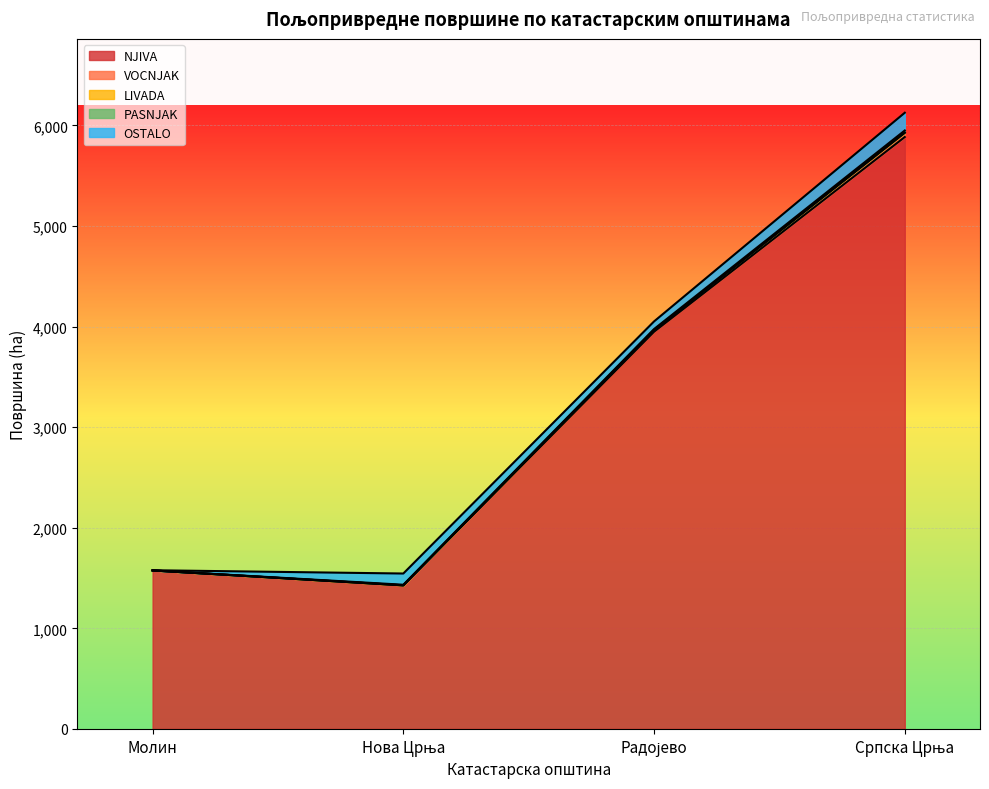

What is the average value of the LIVADA series?

0.2